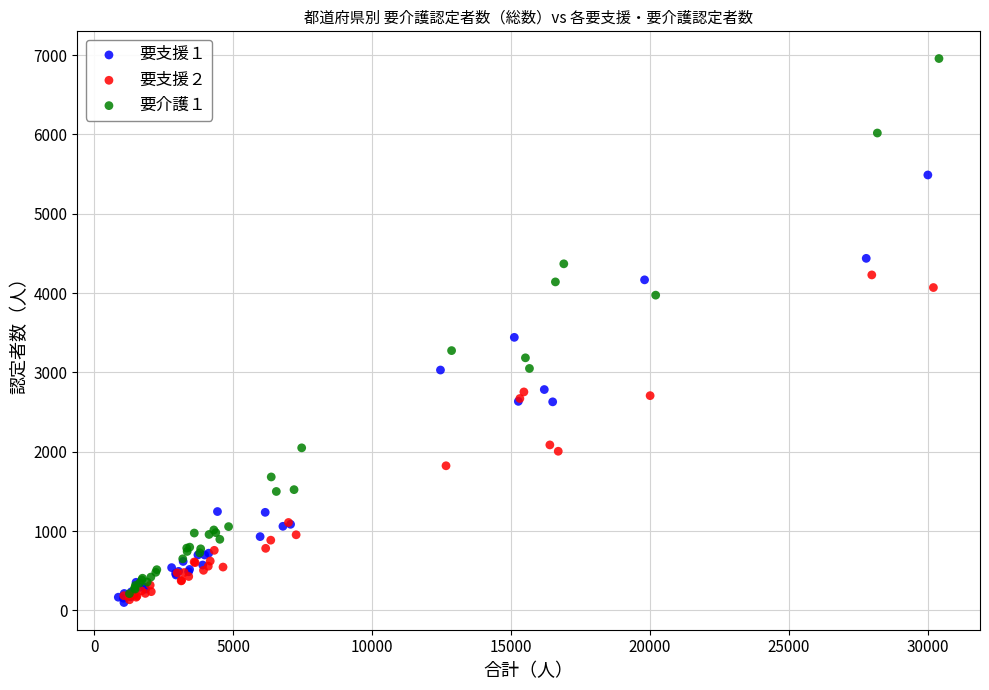

Which series reaches the maximum Y coordinate?

要介護１